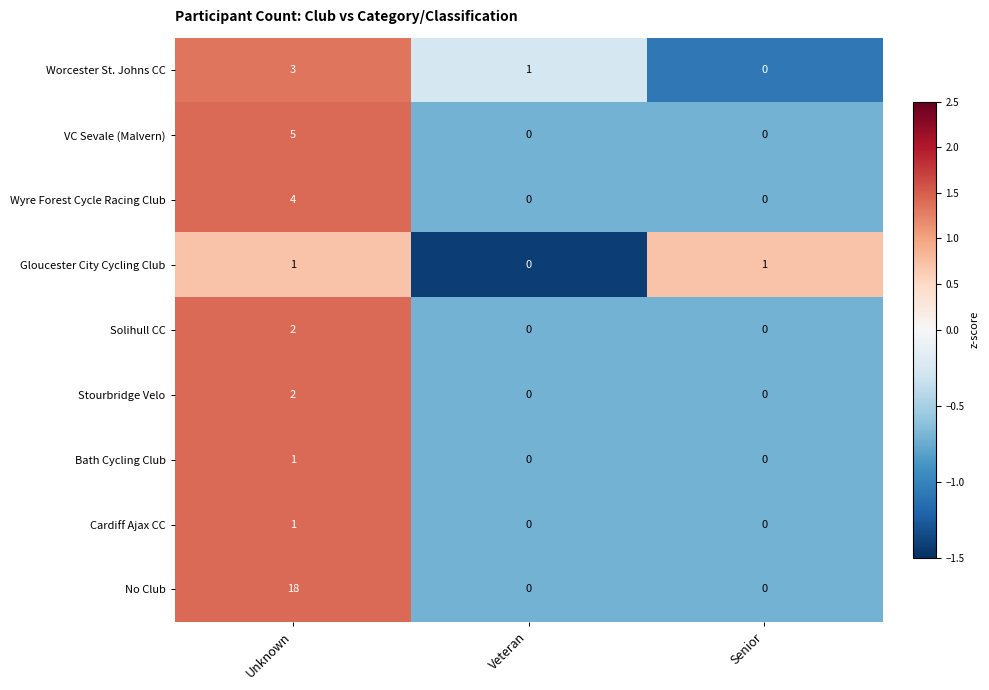

How many No Club values are between 0 and 18?

3